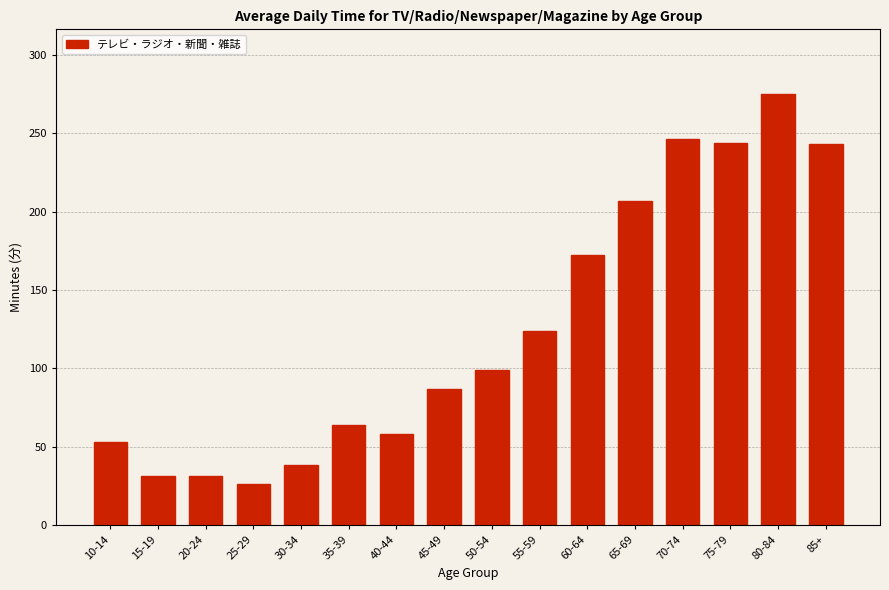

What is the change in value from 35-39 to 65-69?

+143